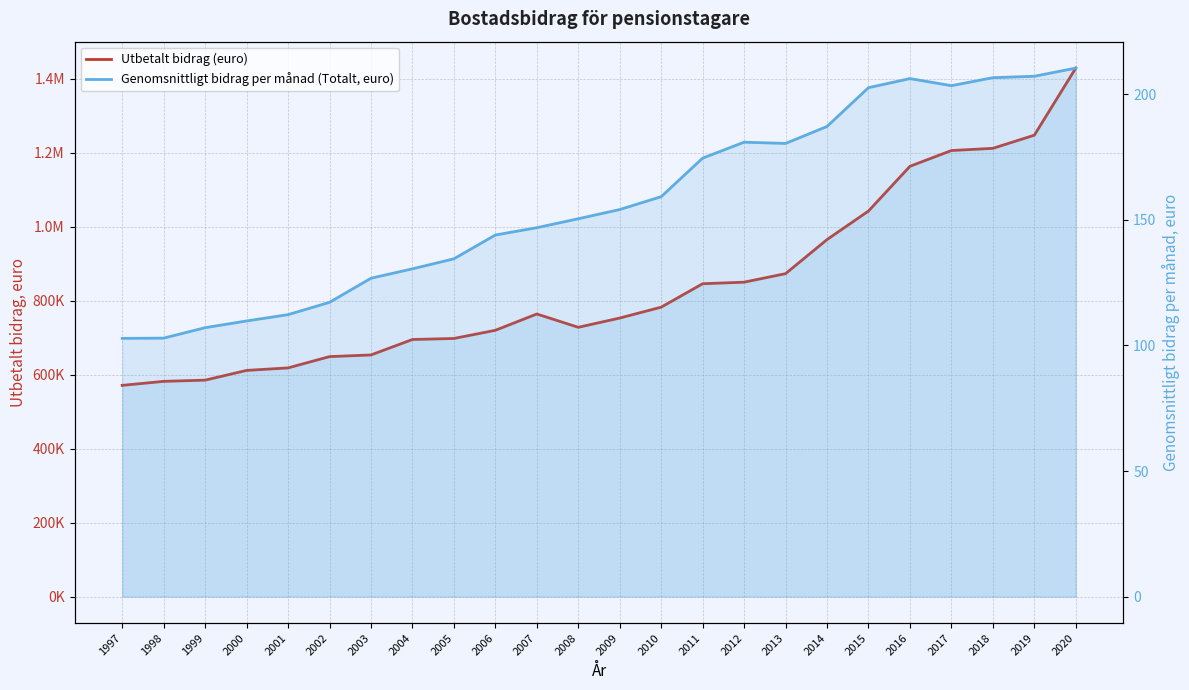

In Utbetalt bidrag (euro), how many points are lower than both neighbors (excluding endpoints)?

1